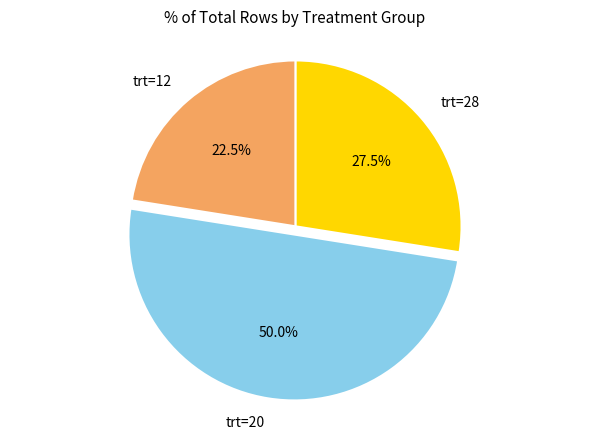

Which category has the smallest portion of the pie?

trt=12